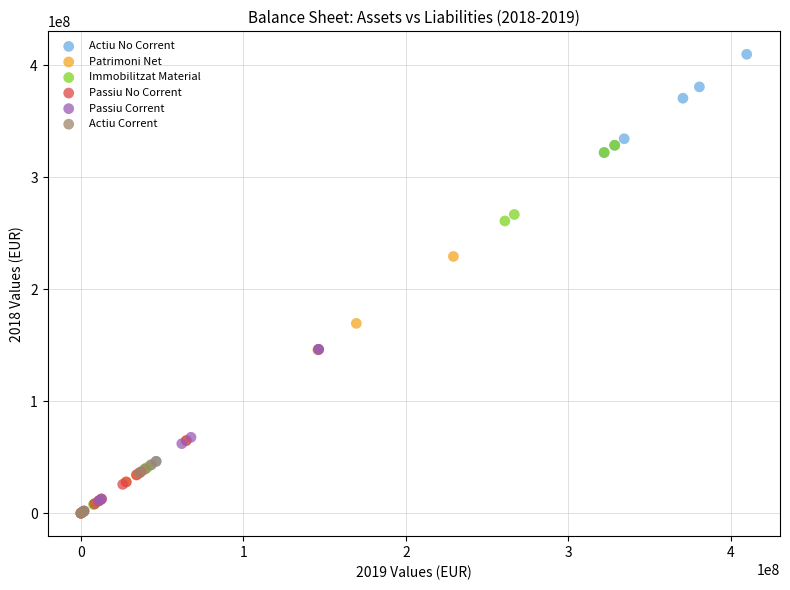

Which series contains the highest Y value?

Actiu No Corrent